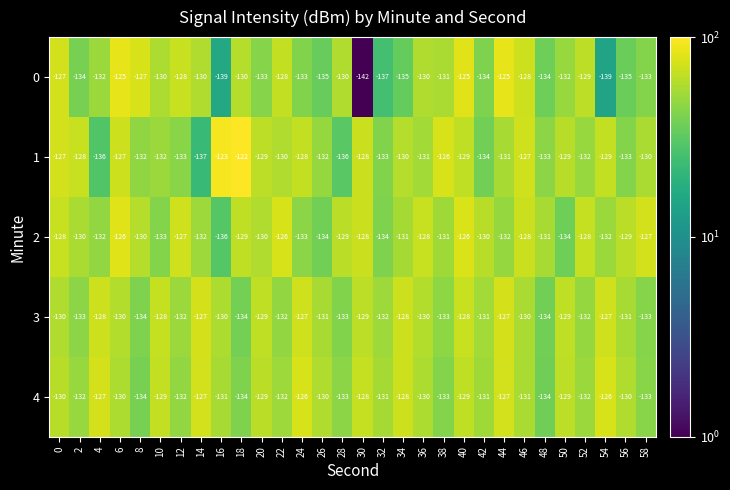

Read the 2 value at 18, to the nearest 5.

-130